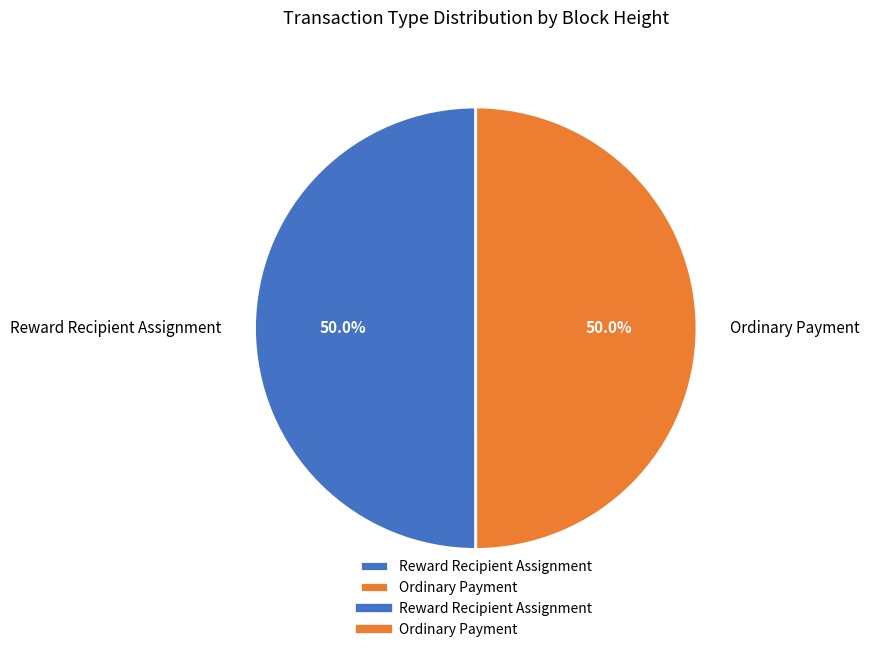

Approximately how many times larger is the value at Ordinary Payment compared to Reward Recipient Assignment?

1.0